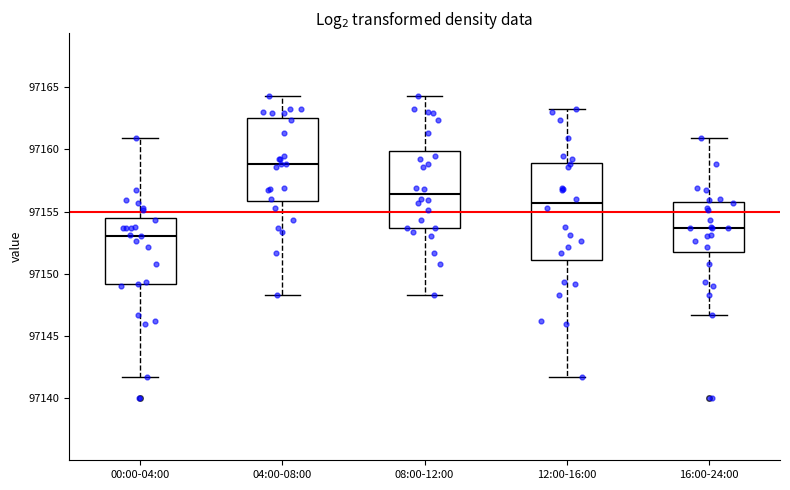

Which box has the lowest median line?

00:00-04:00